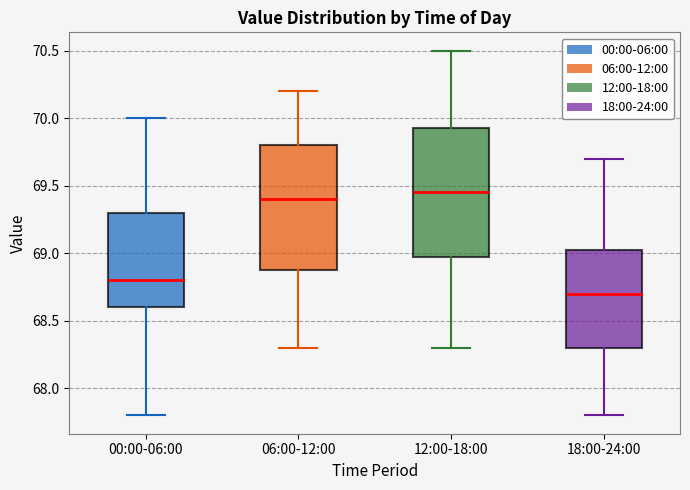

Reading left to right, read every box against the y-axis: the position of its median line, the range the box covers, and the ends of its whiskers. The values are not printed on the chart, so give them approximately, as read against the axis.

00:00-06:00: median 68.80, box 68.60 to 69.30, whiskers 67.80 to 70.00
06:00-12:00: median 69.40, box 68.90 to 69.80, whiskers 68.30 to 70.20
12:00-18:00: median 69.45, box 69.00 to 69.95, whiskers 68.30 to 70.50
18:00-24:00: median 68.70, box 68.30 to 69.05, whiskers 67.80 to 69.70